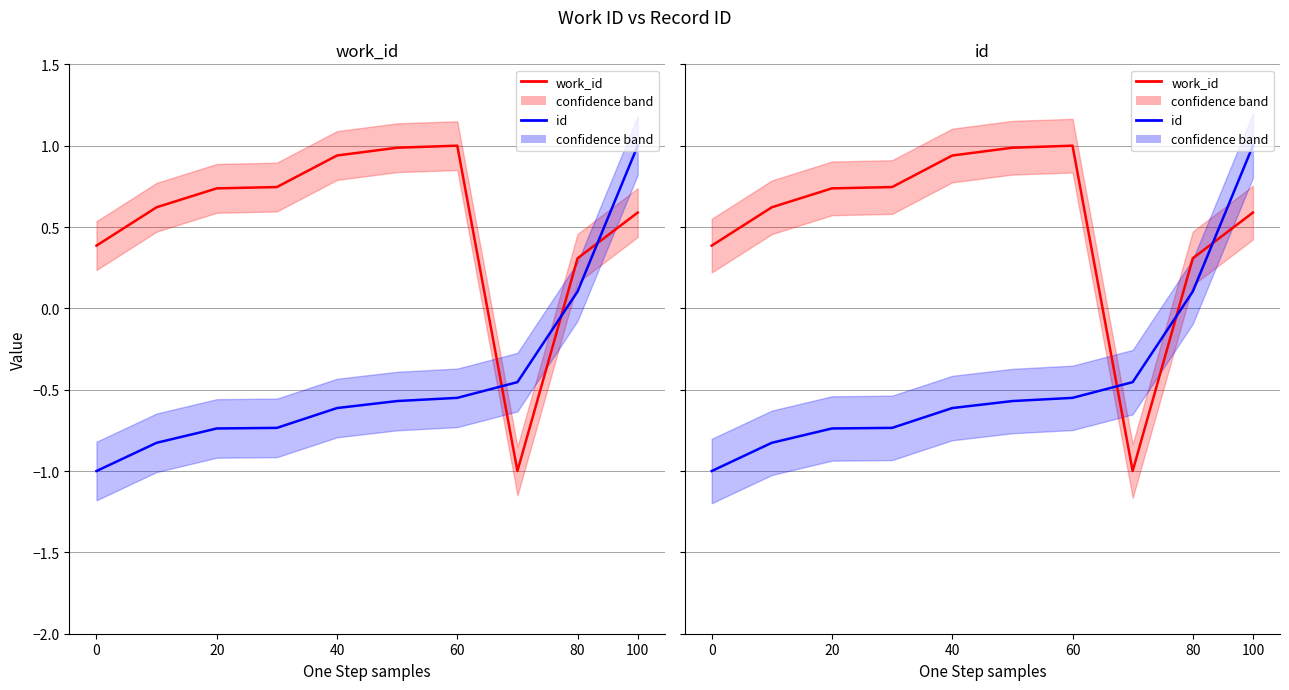

After their last crossing, which series has the higher values: id or work_id?

id